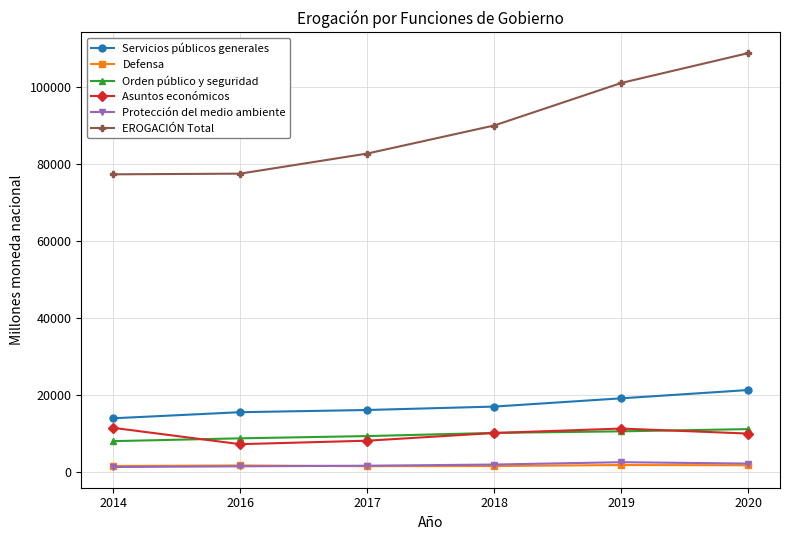

Is the value of Servicios públicos generales at 2016 greater than the value of Protección del medio ambiente at 2018?

Yes